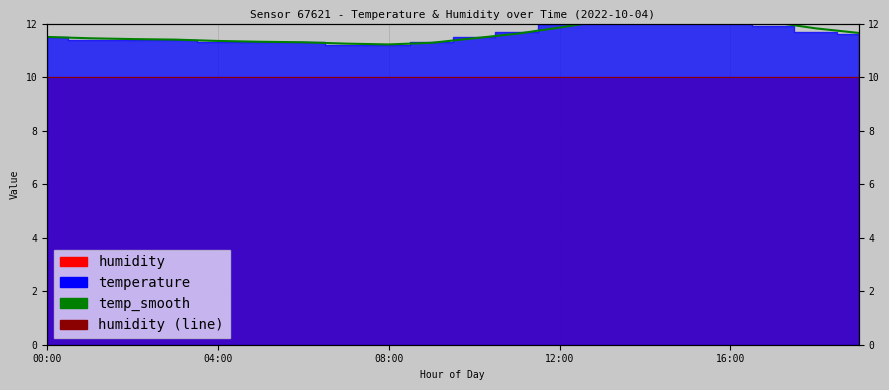

Which series has the largest total across all categories?

temp_smooth